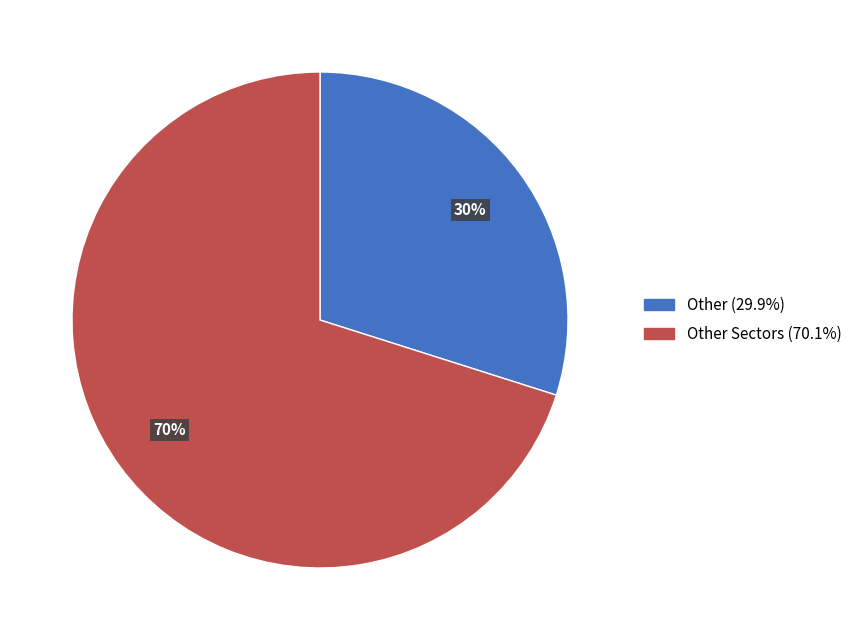

To the nearest percent, what is the average slice percentage?

50%